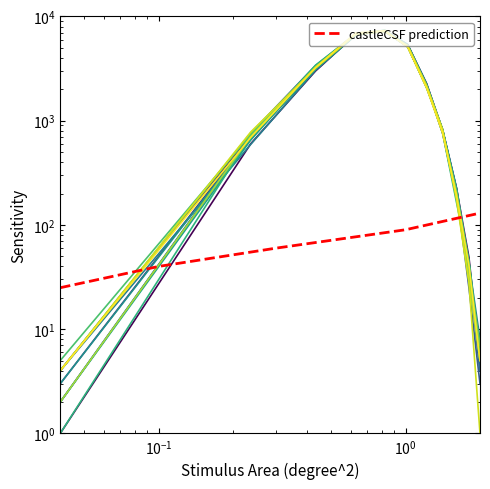

Does the chart have visible grid lines?

No